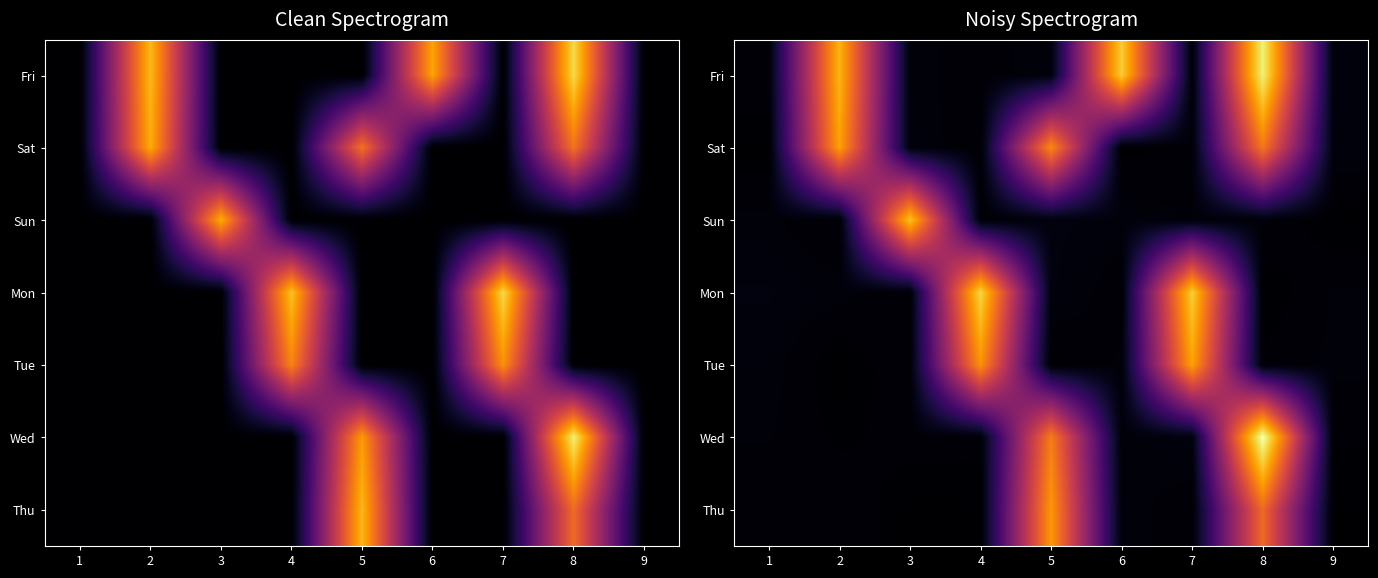

The value of Tue at 8 is 0.1. True or false?

False